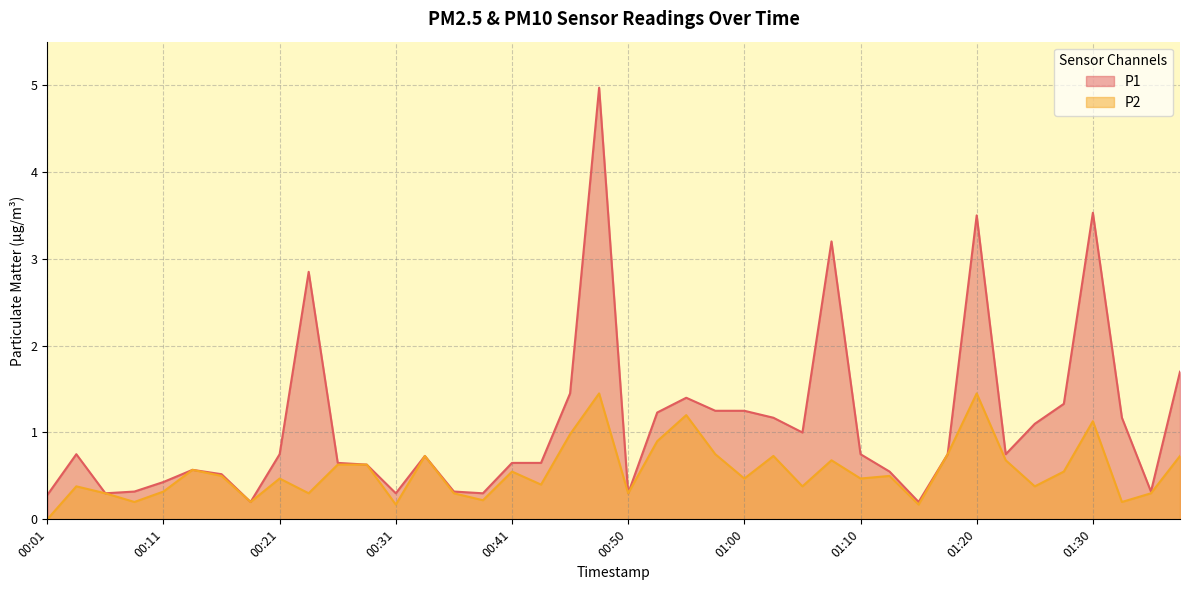

In P1, how many points are lower than both neighbors (excluding endpoints)?

9